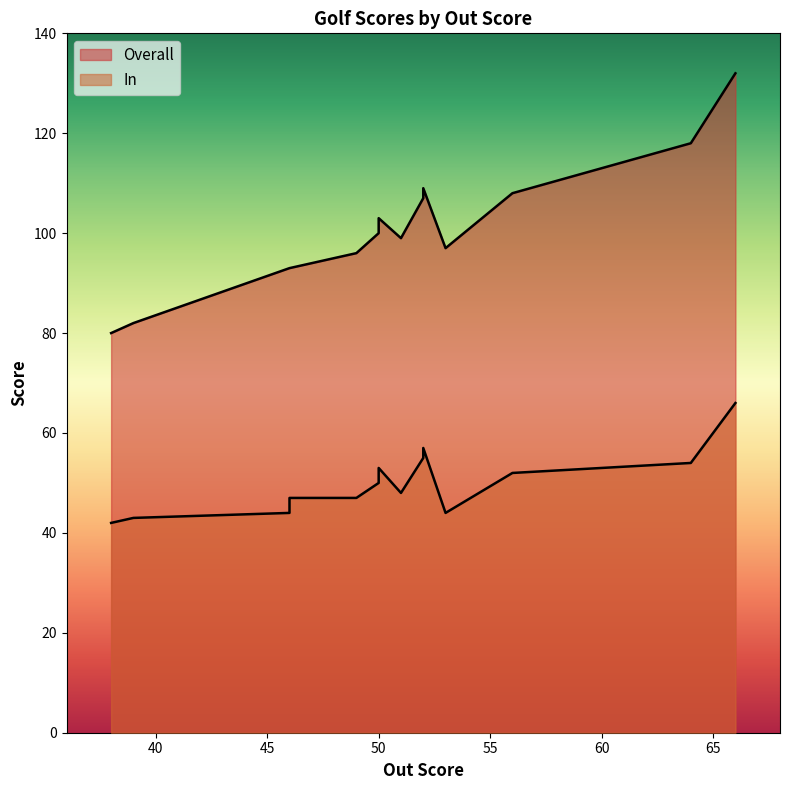

At which label does Overall reach its peak?

66